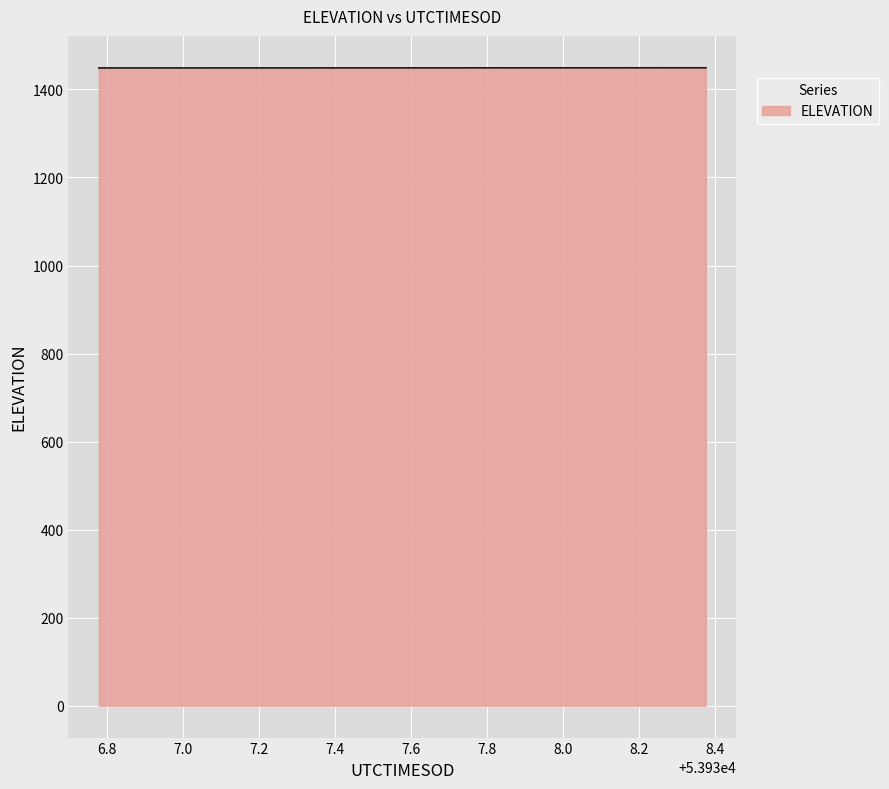

What is the smallest value displayed?

1448.9